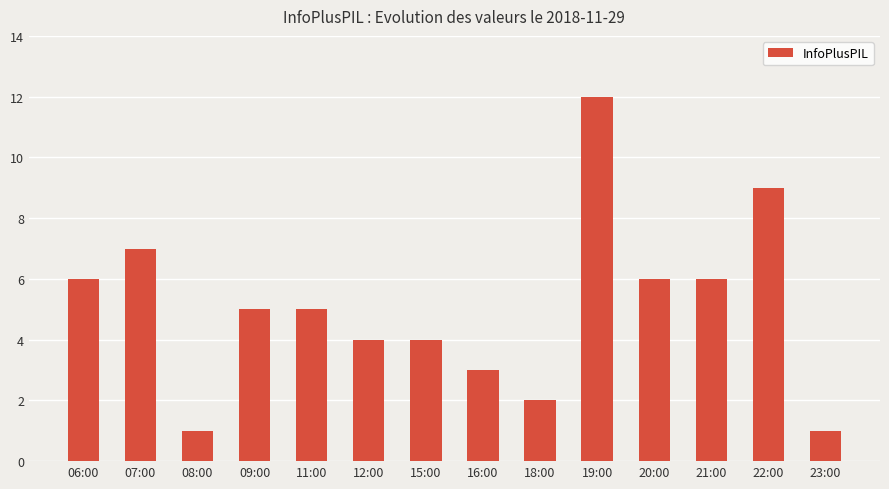

Reading right to left, extract all data points from this chart.

23:00=1	22:00=9	21:00=6	20:00=6	19:00=12	18:00=2	16:00=3	15:00=4	12:00=4	11:00=5	09:00=5	08:00=1	07:00=7	06:00=6